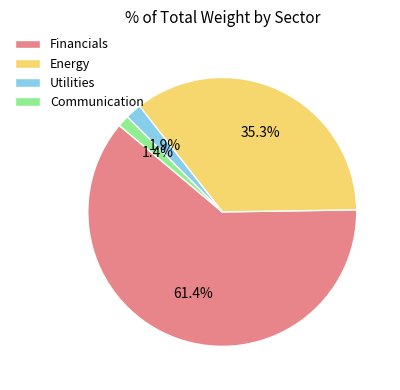

Combined, do Financials and Communication account for over 50%?

Yes